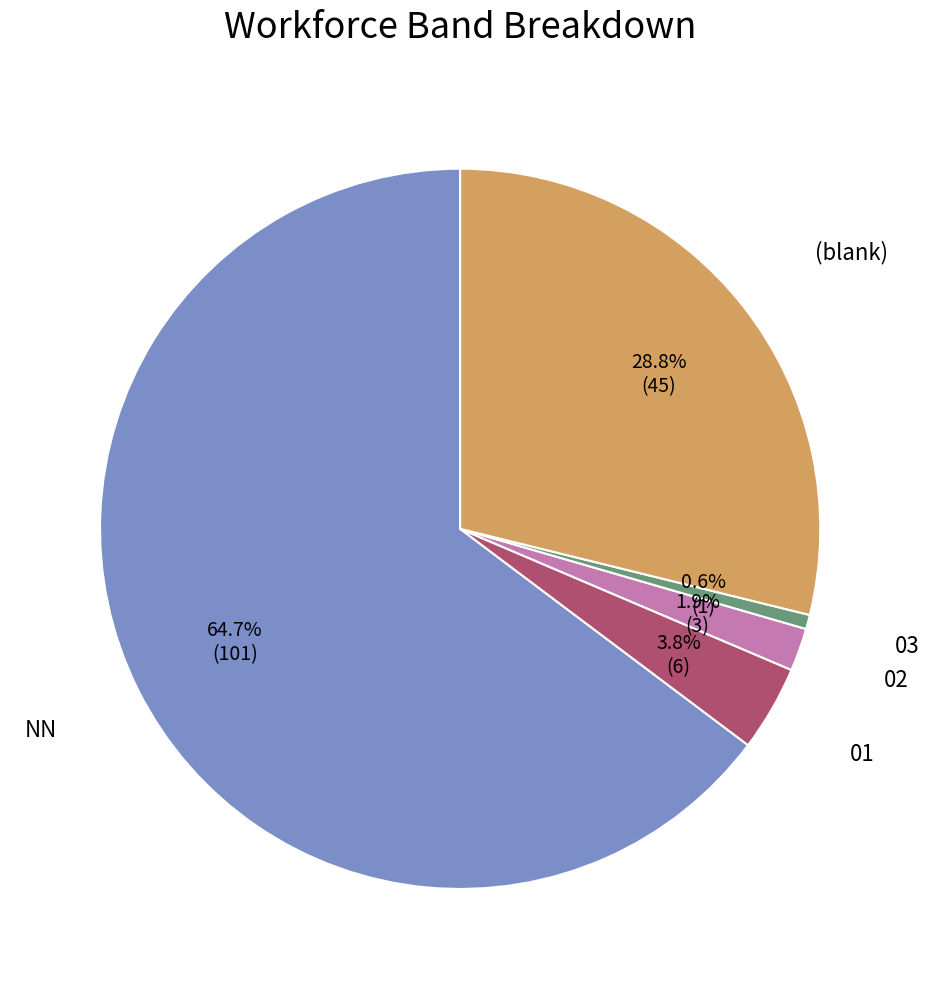

Does any single category account for the majority?

Yes